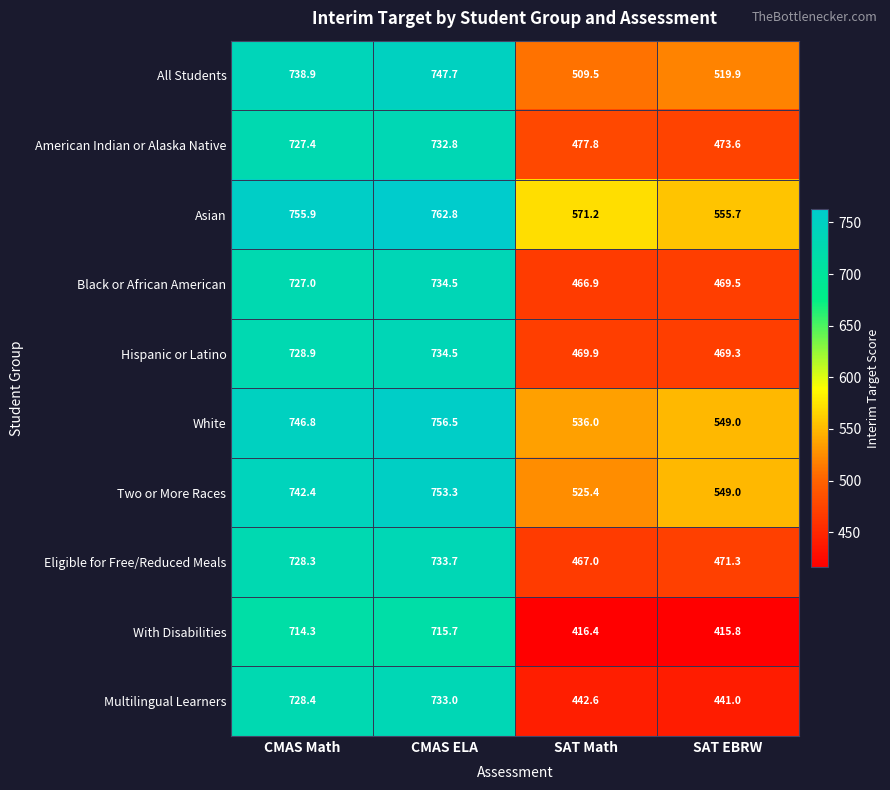

What is the sum of the Black or African American values at CMAS Math and CMAS ELA?

1461.5